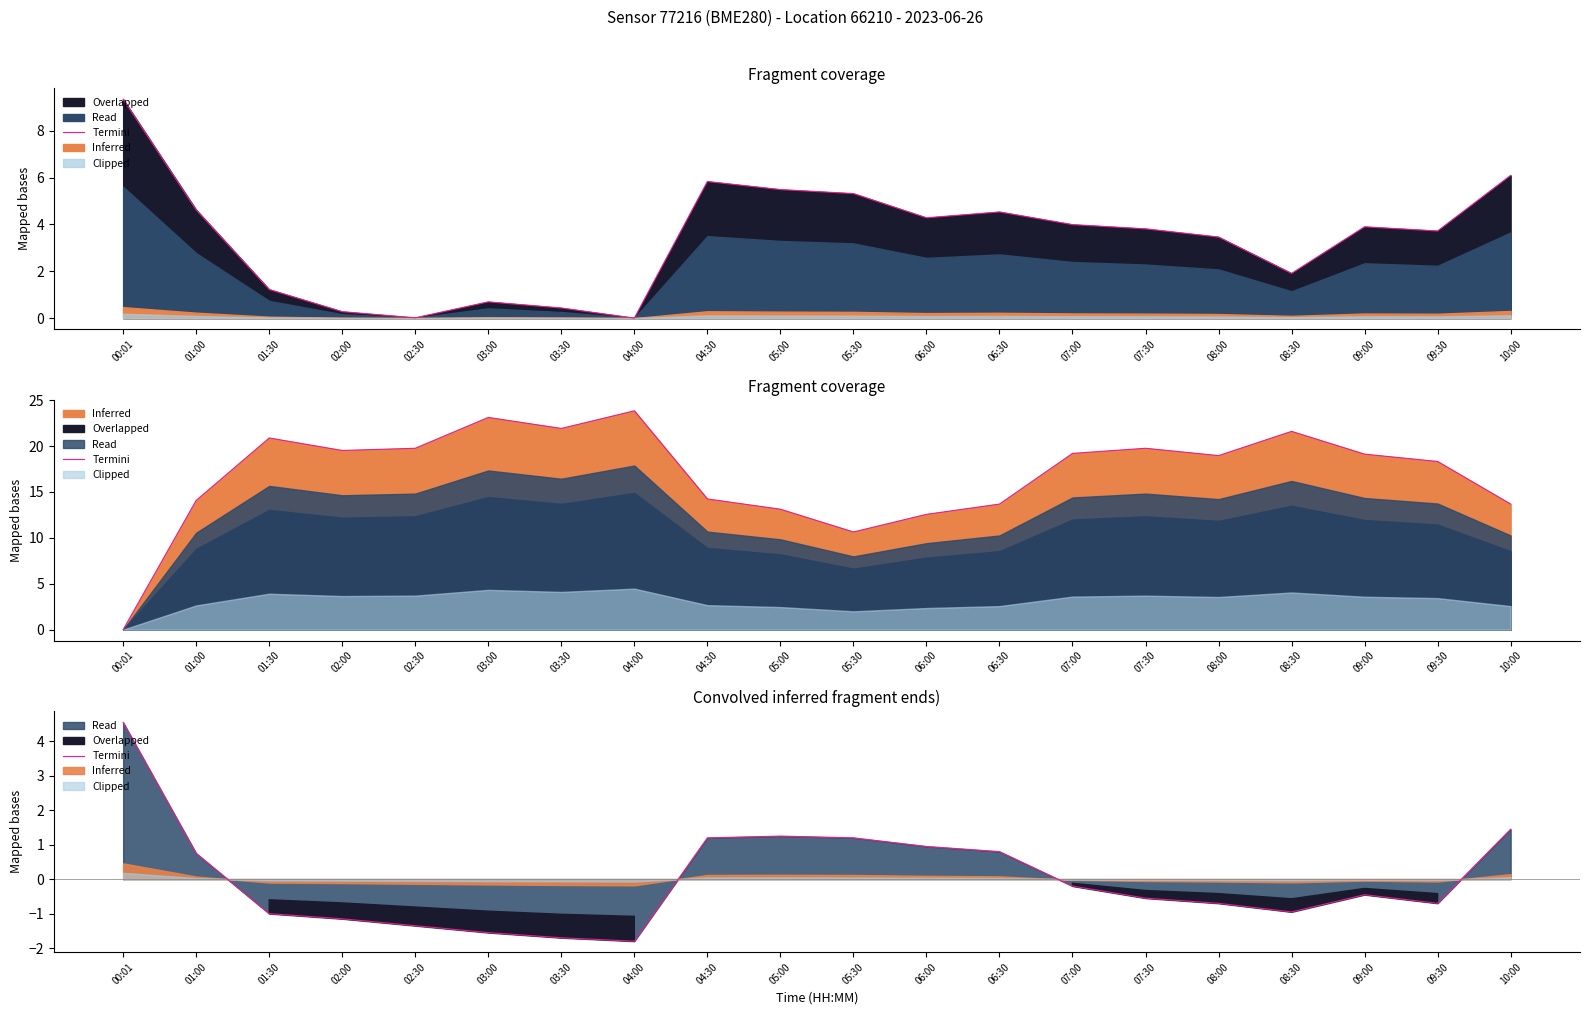

What is the difference between the maximum and second lowest values?

6.2